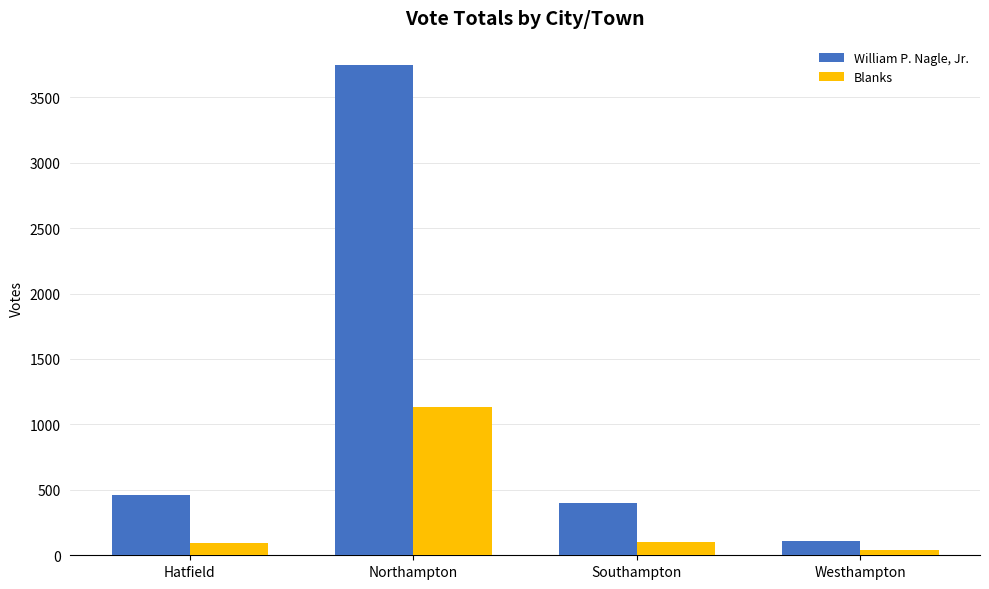

The value of William P. Nagle, Jr. at Northampton is 3745. True or false?

True